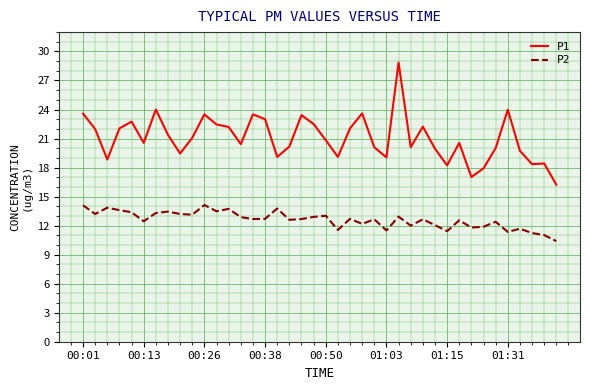

True or false: P2 and P1 cross at least once.

False